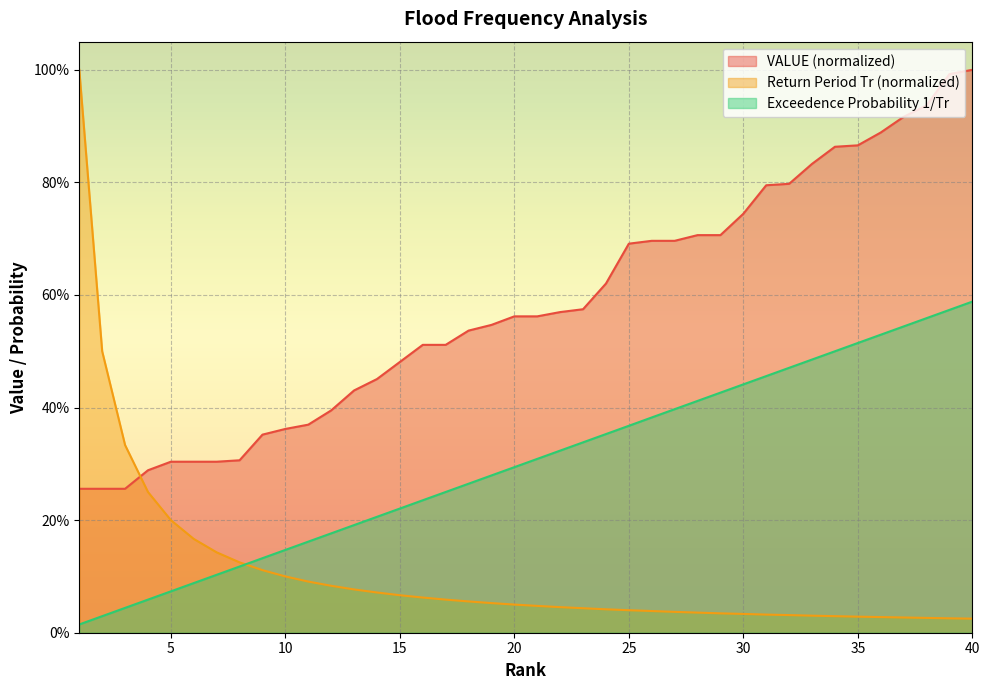

At how many categories does at least one series exceed 0?

40